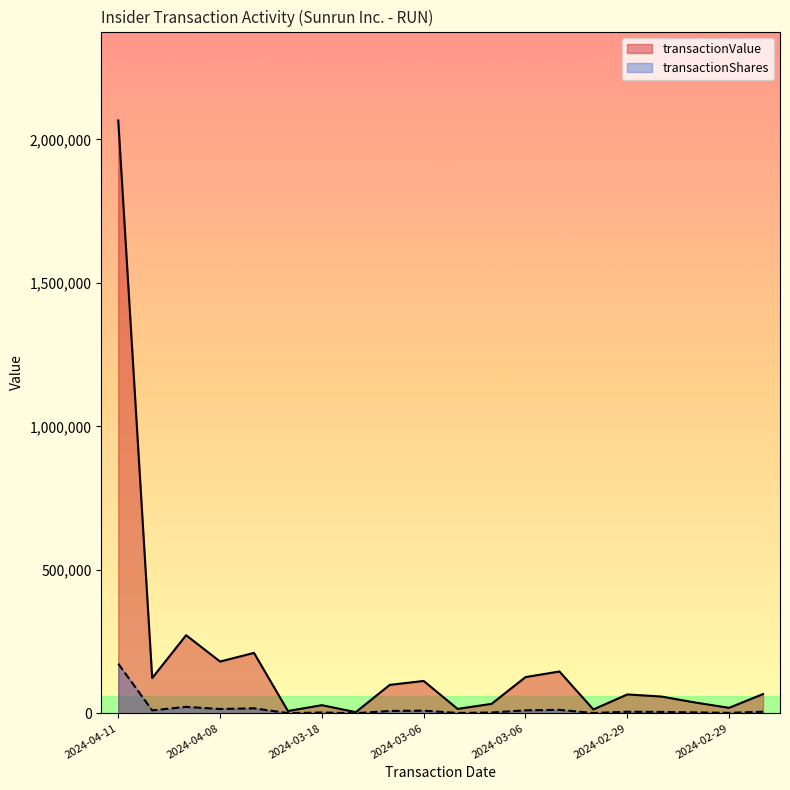

List the series in order of their overall mean, lowest first.

transactionShares, transactionValue